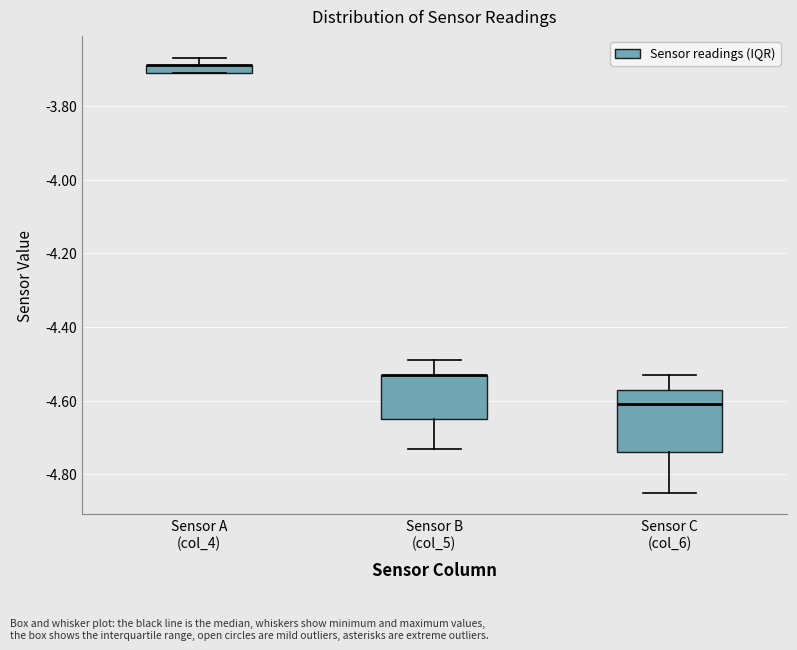

Where does the lower whisker of the box for Sensor C (col_6) end on the y-axis? The values are not printed on the chart, so give them approximately, as read against the axis.

-4.84